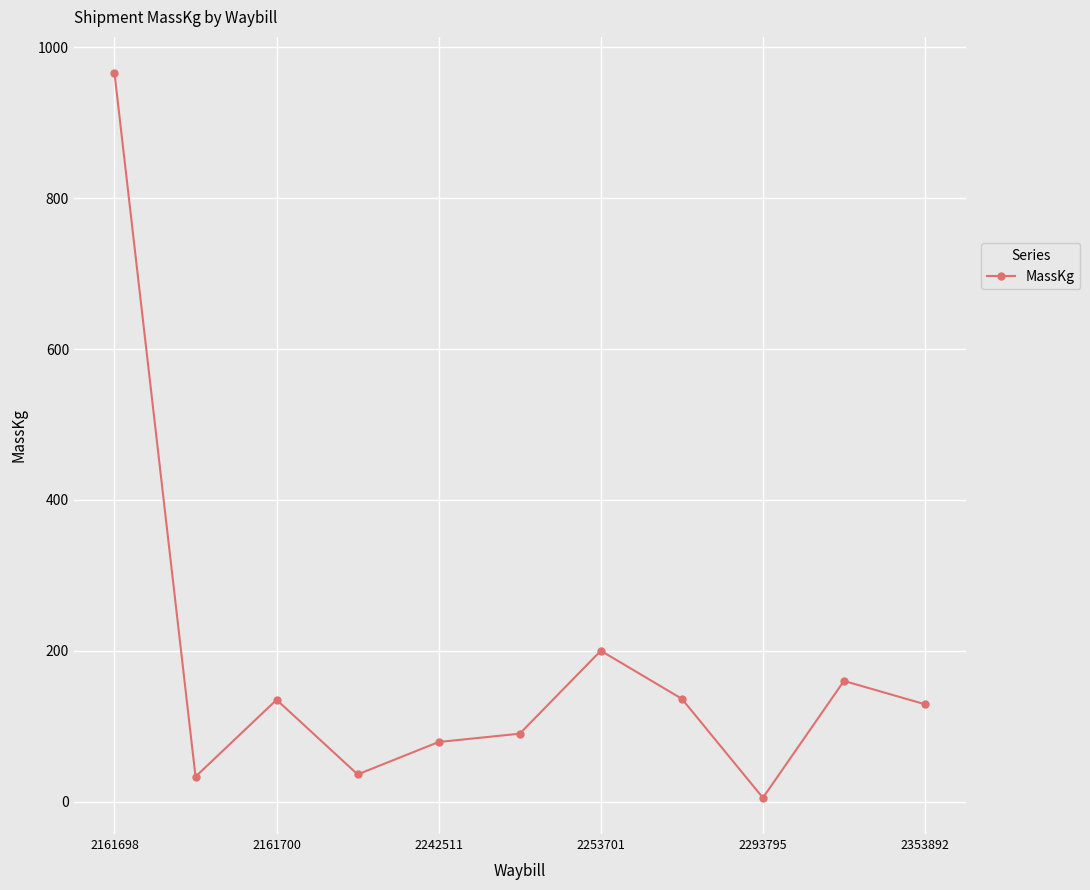

What is the maximum value shown in the chart?

966.0